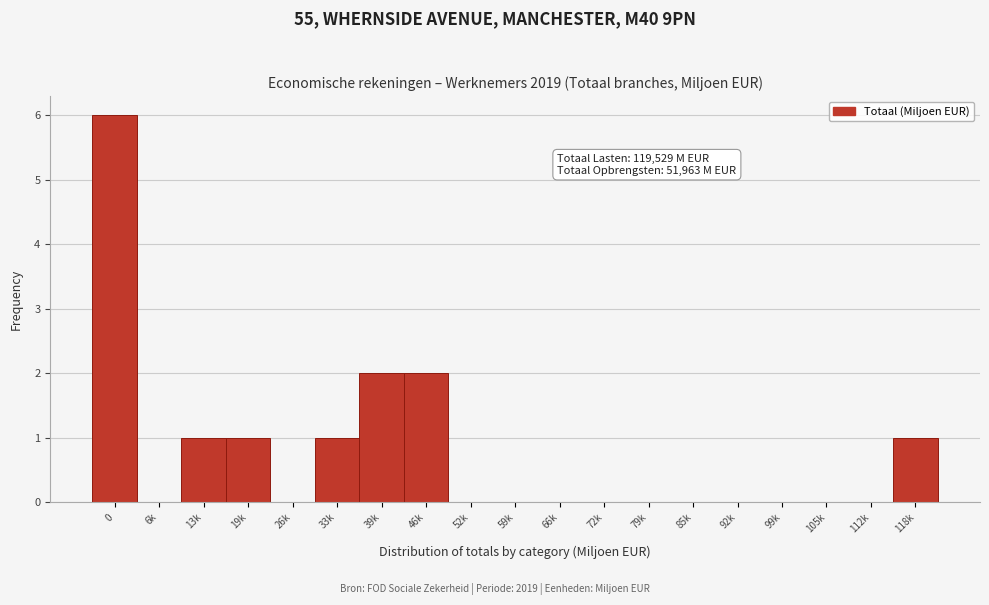

Reading right to left, extract all data points from this chart.

118k=1	112k=0	105k=0	99k=0	92k=0	85k=0	79k=0	72k=0	66k=0	59k=0	52k=0	46k=2	39k=2	33k=1	26k=0	19k=1	13k=1	6k=0	0=6